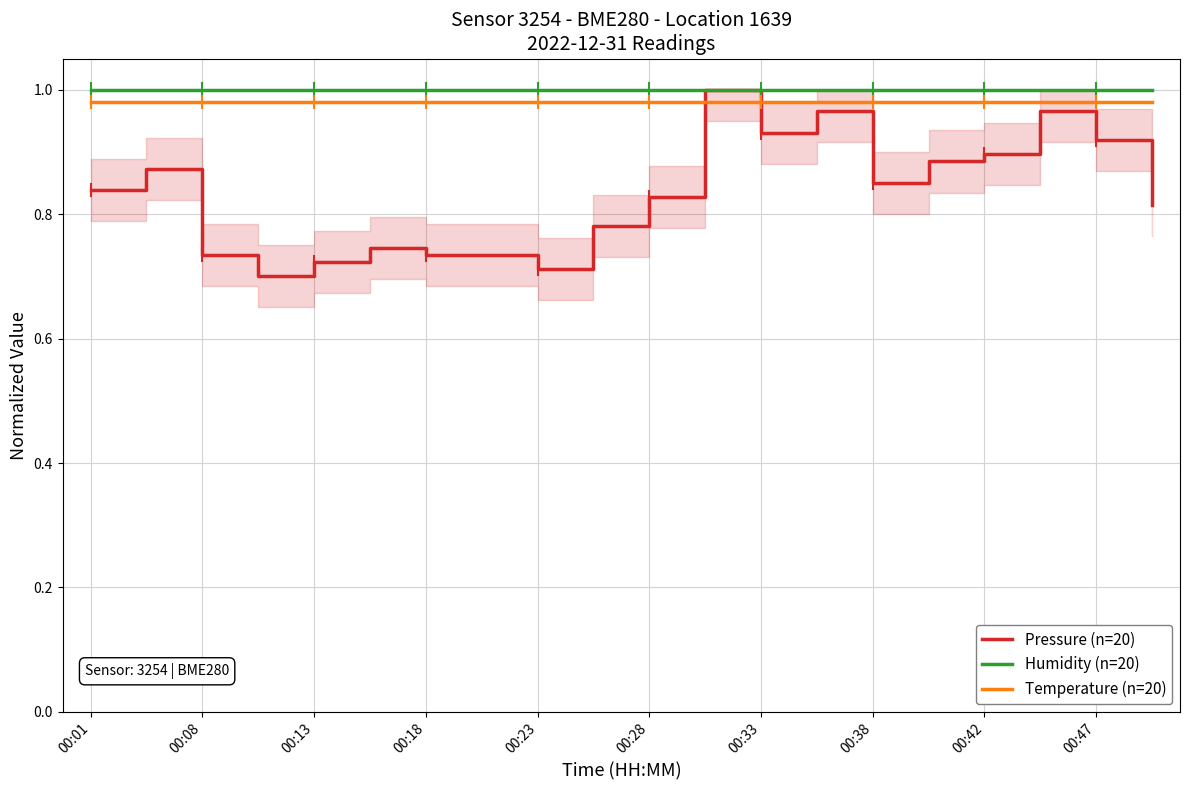

What is the approximate value of Pressure (n=20) at 00:13?

0.7